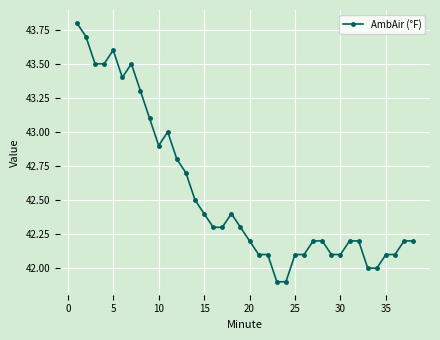

What is the difference between the maximum and second lowest values?

1.9